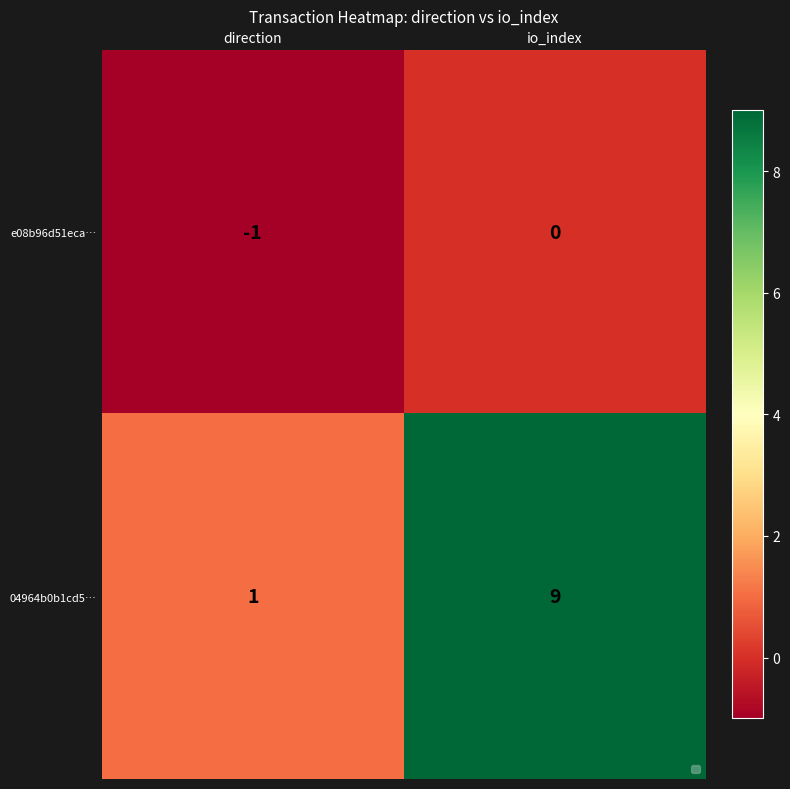

List the series in order of their overall mean, lowest first.

e08b96d51eca…, 04964b0b1cd5…